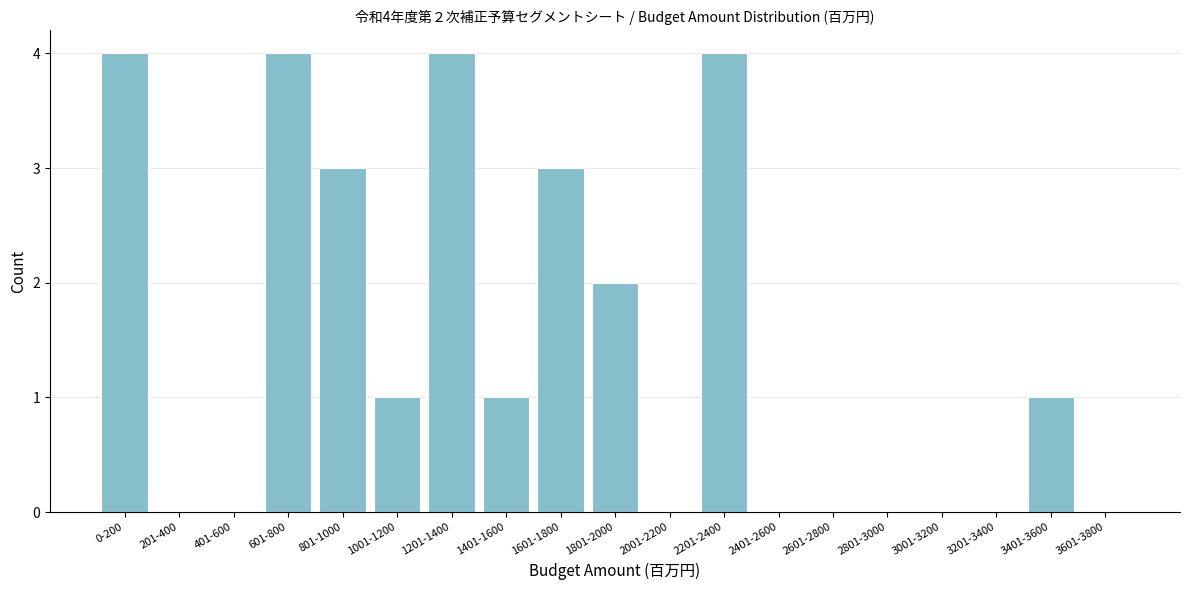

Reading left to right, what are all the values shown in this chart?

0-200=4	201-400=0	401-600=0	601-800=4	801-1000=3	1001-1200=1	1201-1400=4	1401-1600=1	1601-1800=3	1801-2000=2	2001-2200=0	2201-2400=4	2401-2600=0	2601-2800=0	2801-3000=0	3001-3200=0	3201-3400=0	3401-3600=1	3601-3800=0